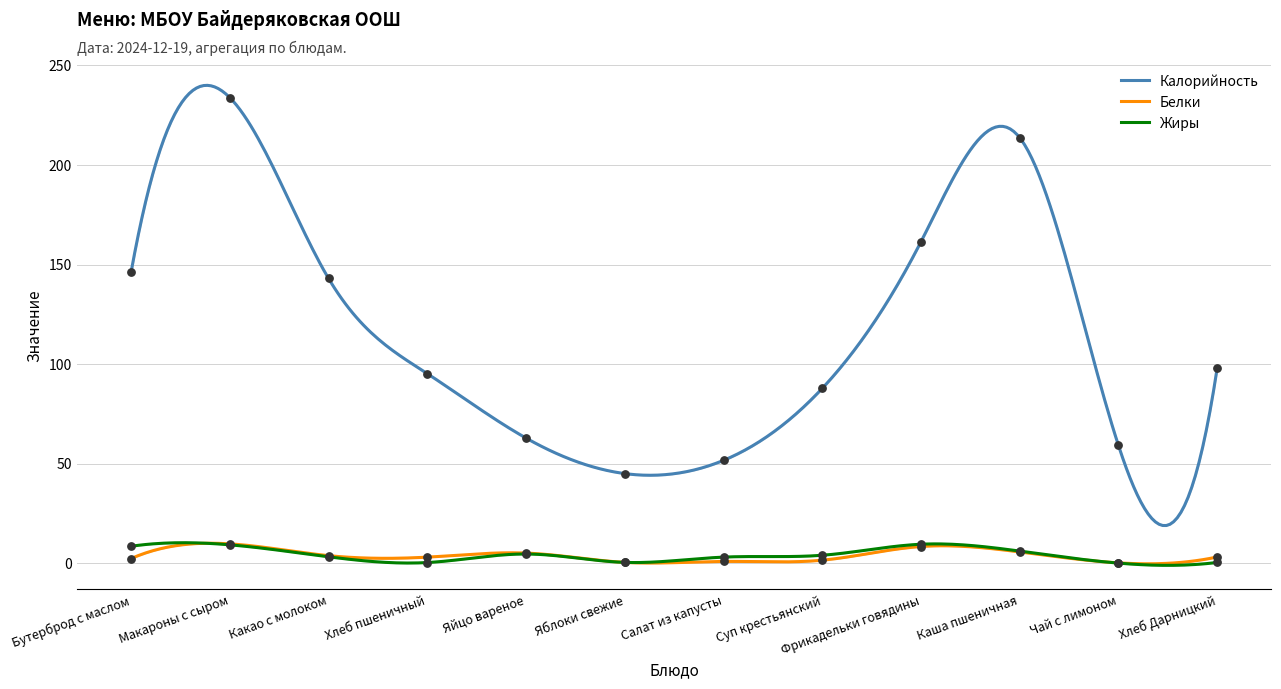

At which category is the sum across all series the highest?

Макароны с сыром